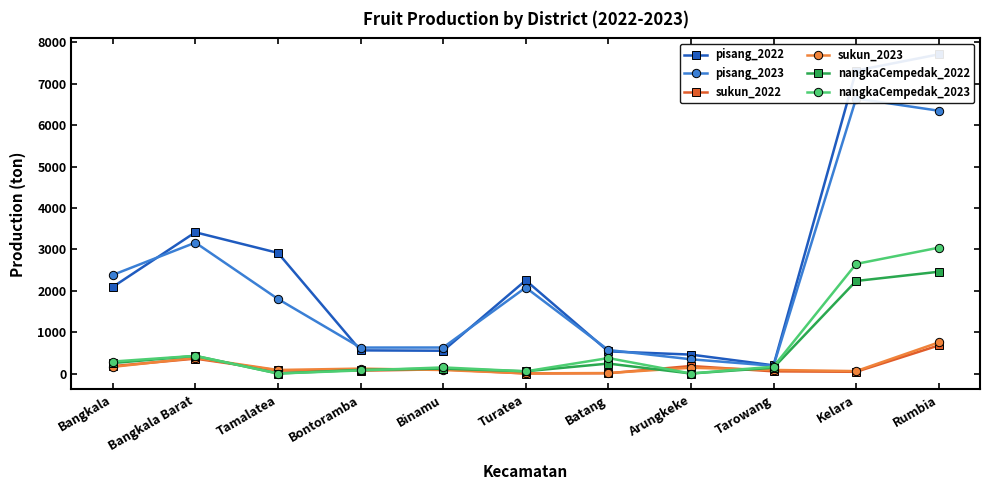

Which label corresponds to the smallest value in the chart?

Turatea